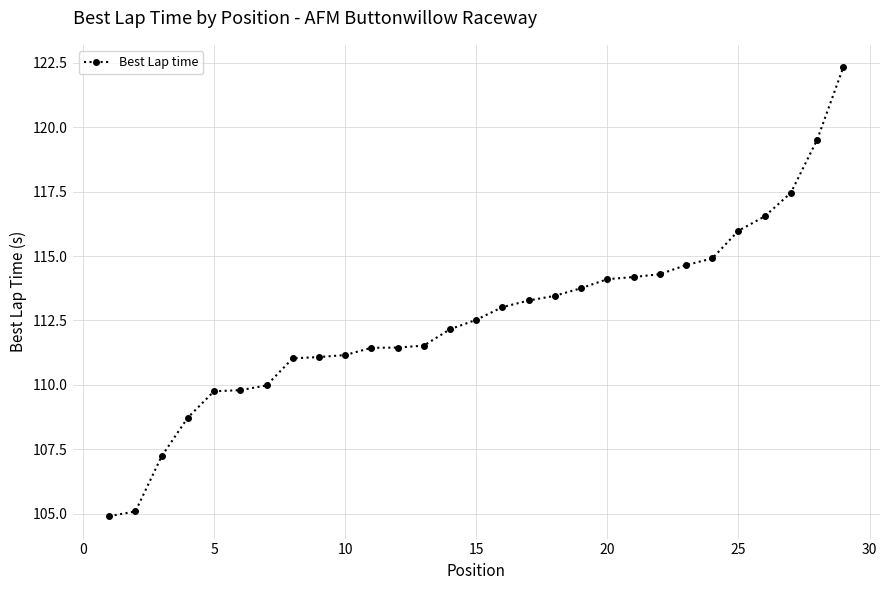

What is the value of the 27th point from the left?

117.5